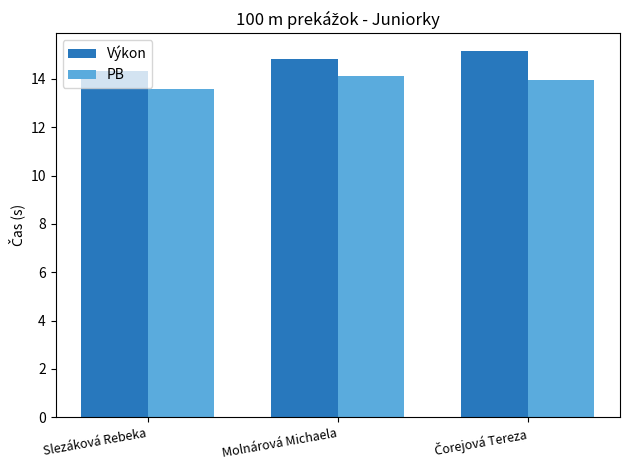

What is the sum of all PB values?

41.7